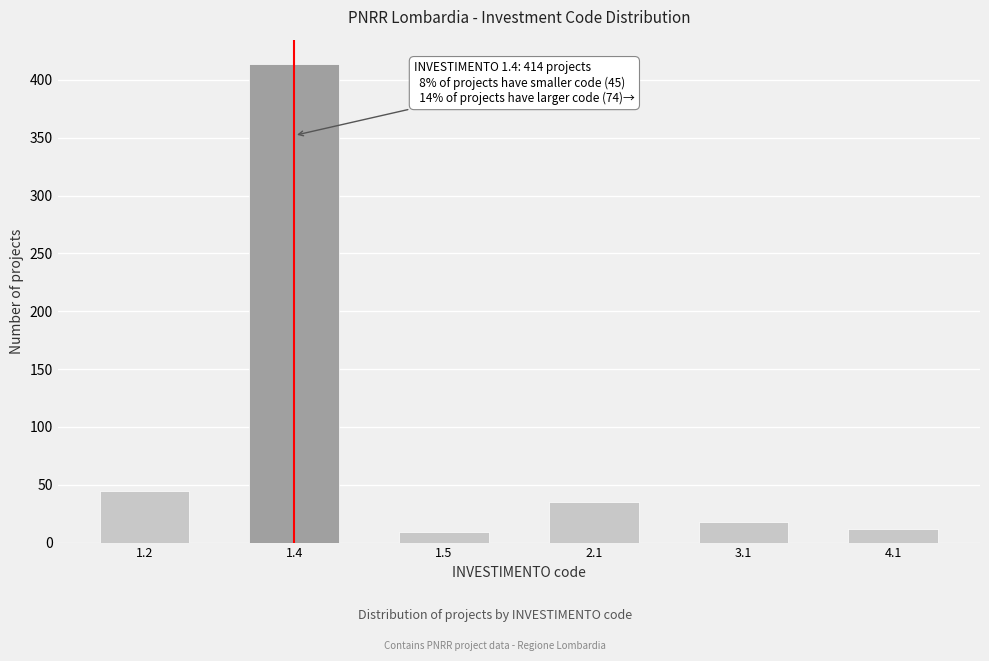

Reading right to left, transcribe all the data shown in this chart.

12	18	35	9	414	45